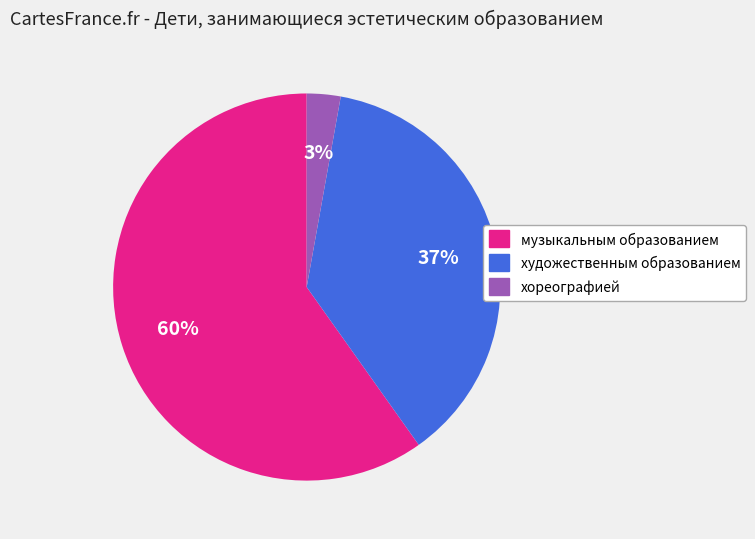

Which category has the smallest portion of the pie?

хореографией